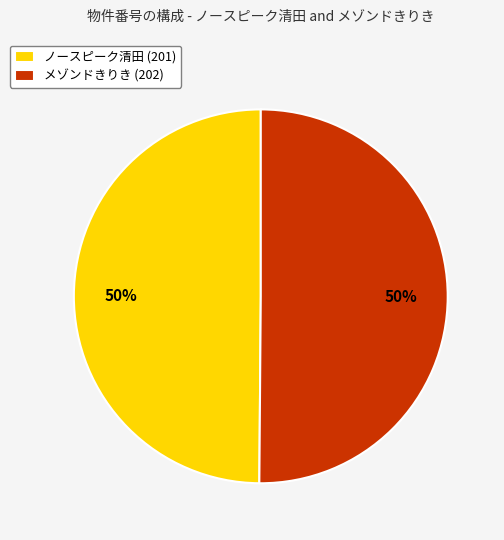

True or false: メゾンドきりき accounts for 44% of the total.

False